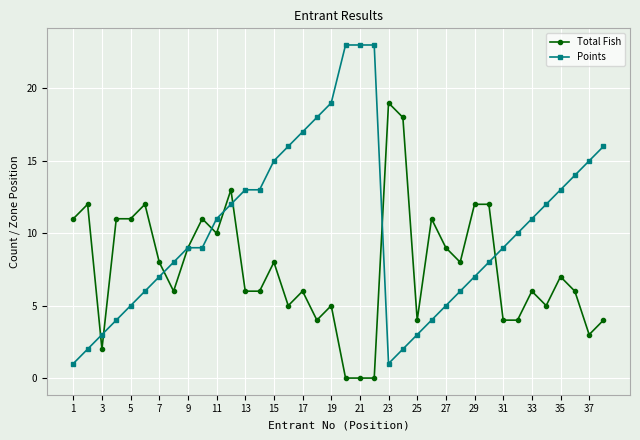

What are all the series names shown in the legend?

Total Fish, Points